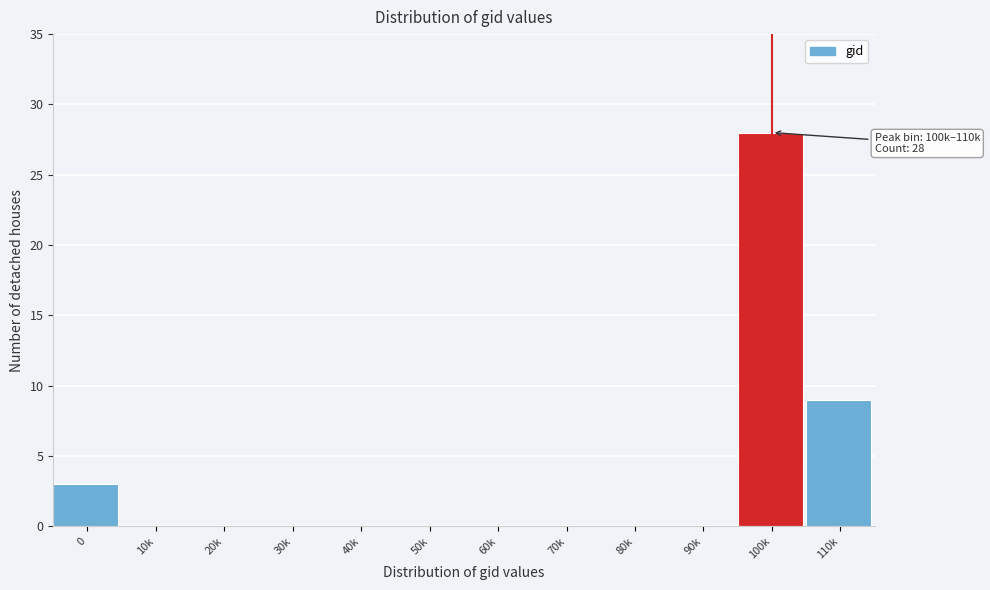

Reading left to right, extract all data points from this chart.

0=3	10k=0	20k=0	30k=0	40k=0	50k=0	60k=0	70k=0	80k=0	90k=0	100k=28	110k=9